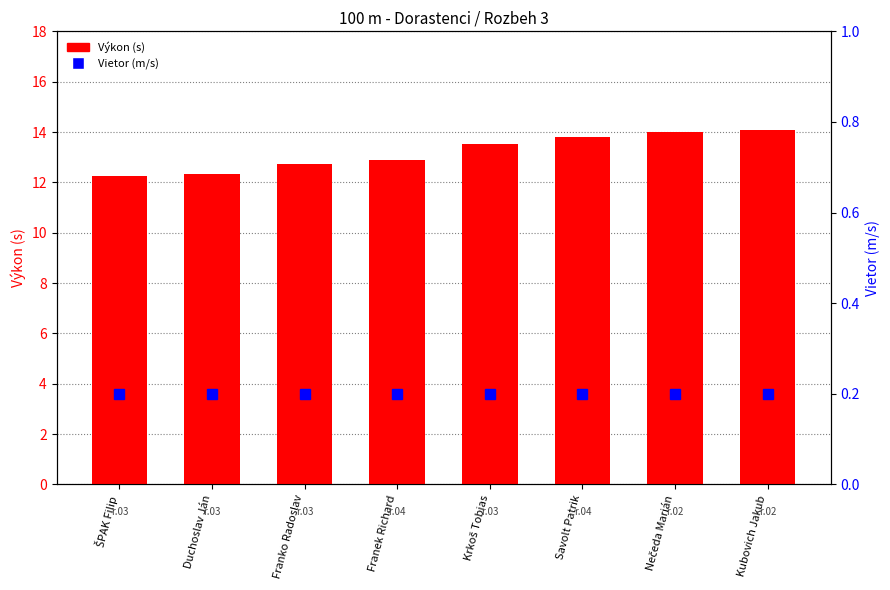

What is the maximum value shown in the chart?

14.1